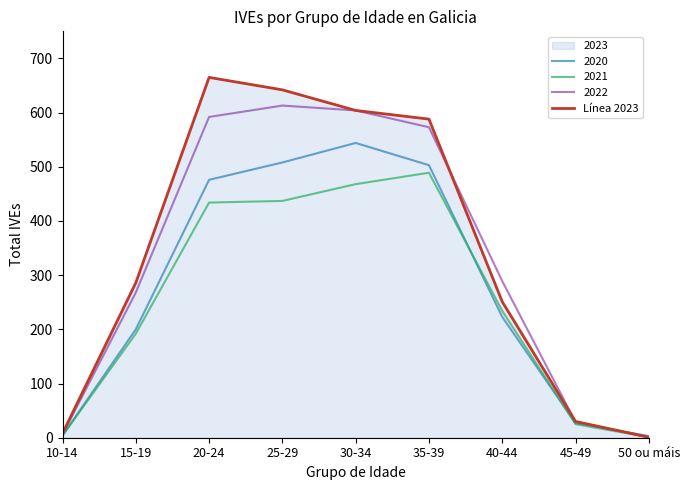

Count the number of data series in this chart.

4